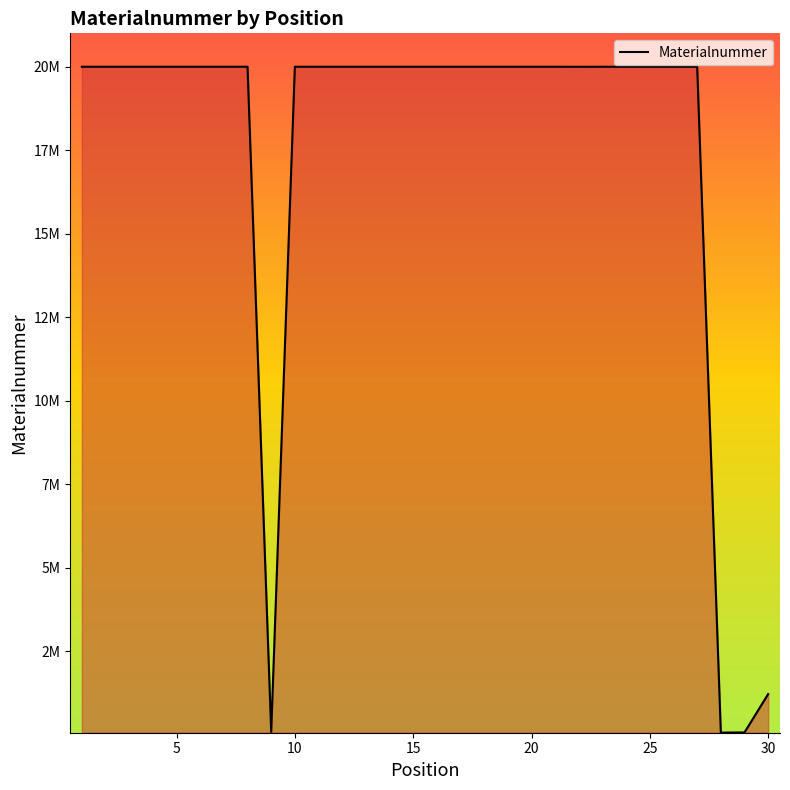

What is the greatest value displayed?

20002144